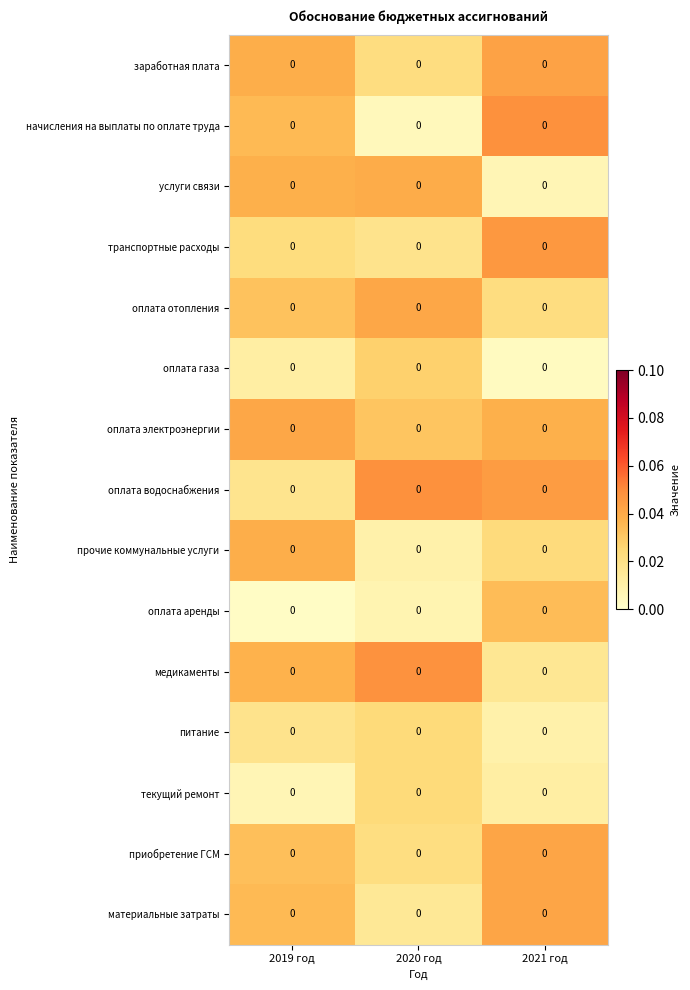

List the series in order of their peak value, highest first.

начисления на выплаты по оплате труда, оплата водоснабжения, медикаменты, транспортные расходы, заработная плата, приобретение ГСМ, материальные затраты, оплата электроэнергии, оплата отопления, услуги связи, прочие коммунальные услуги, оплата аренды, оплата газа, текущий ремонт, питание